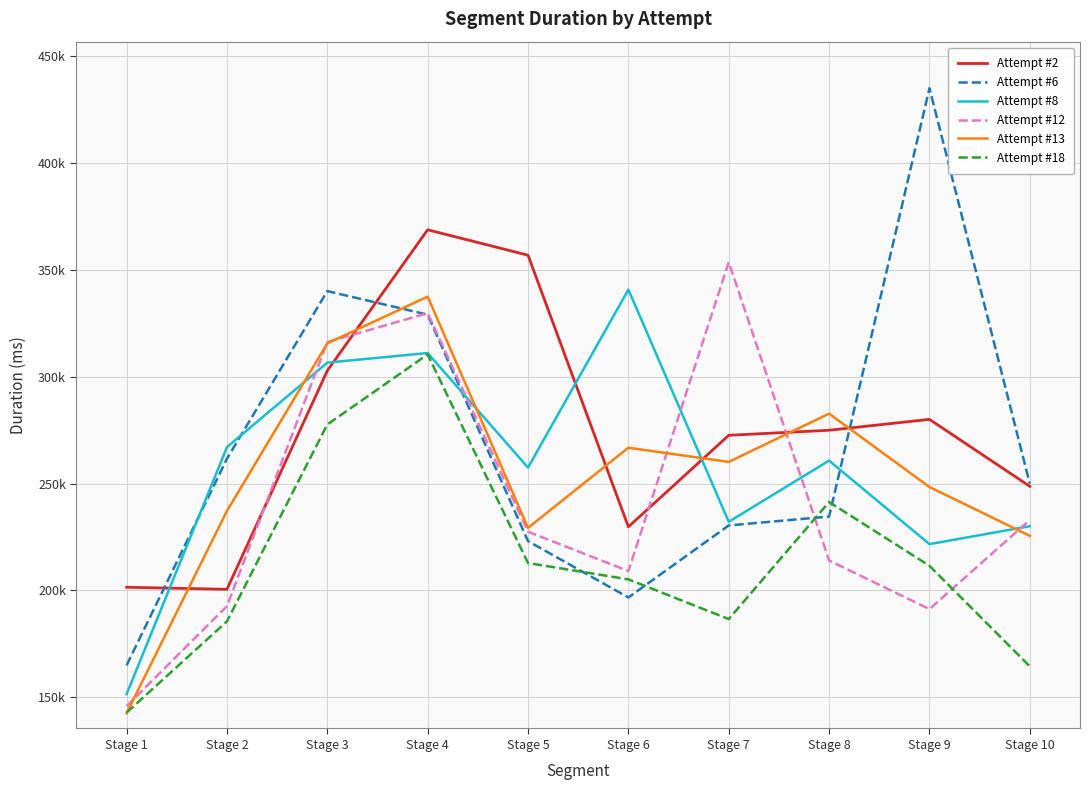

What is the highest value of the Attempt #6 series?

434771